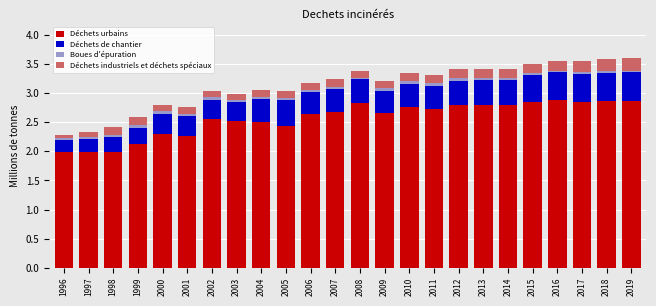

What is the minimum value for Déchets urbains?

2.0